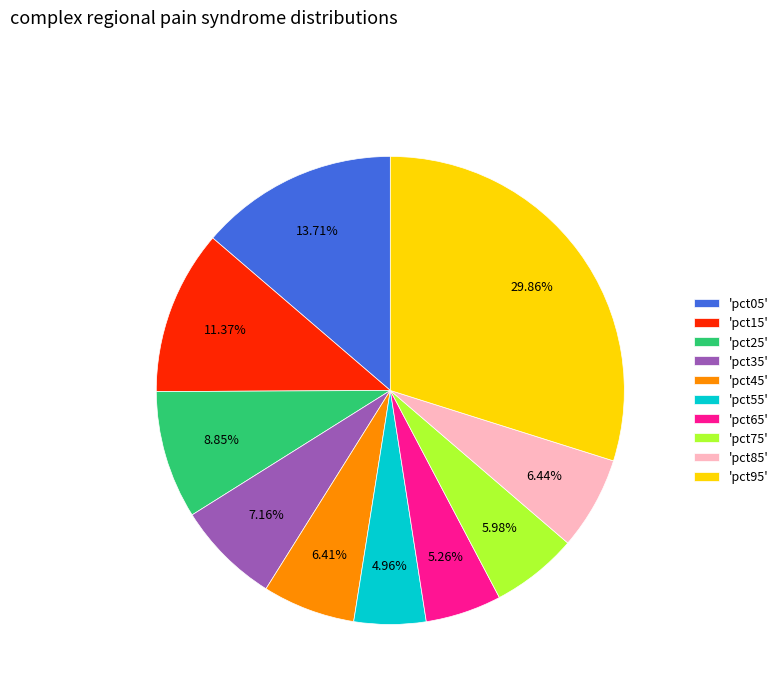

Does 'pct15' represent more than half of the total?

No